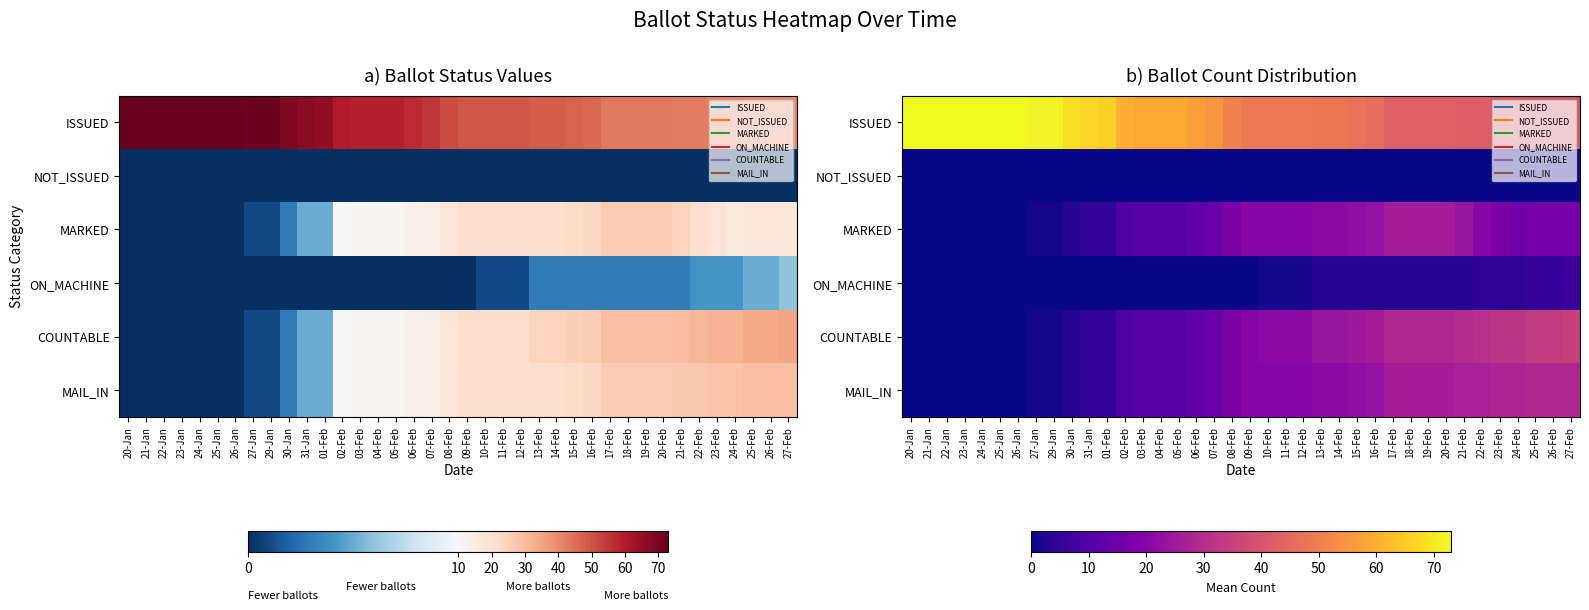

Which series has the largest total across all categories?

ISSUED